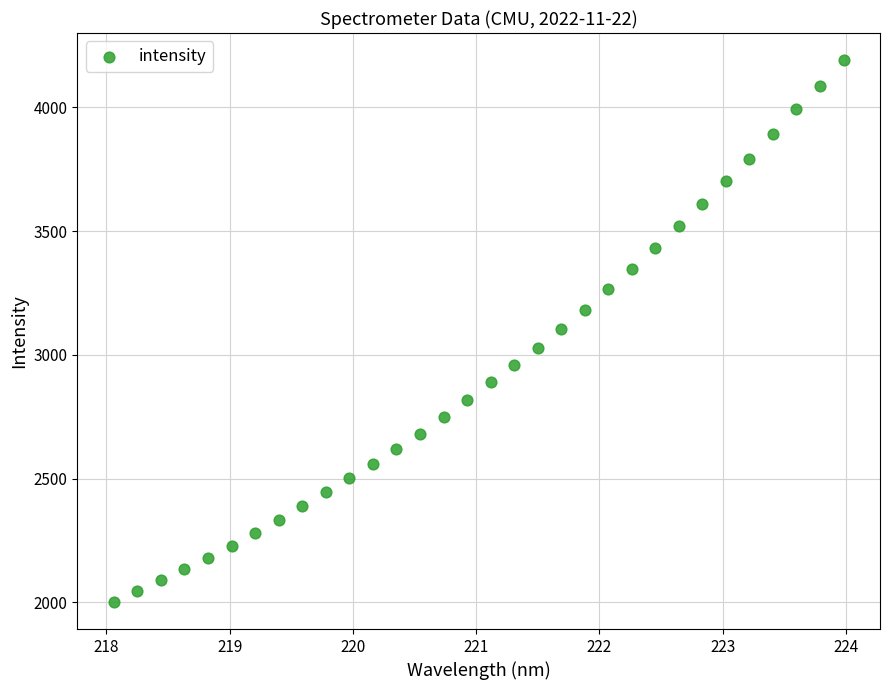

What is the range of Y values (max minus min)?

2188.4